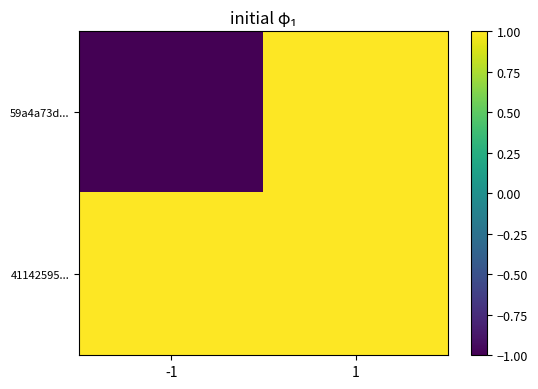

Count the number of categories in the chart.

2